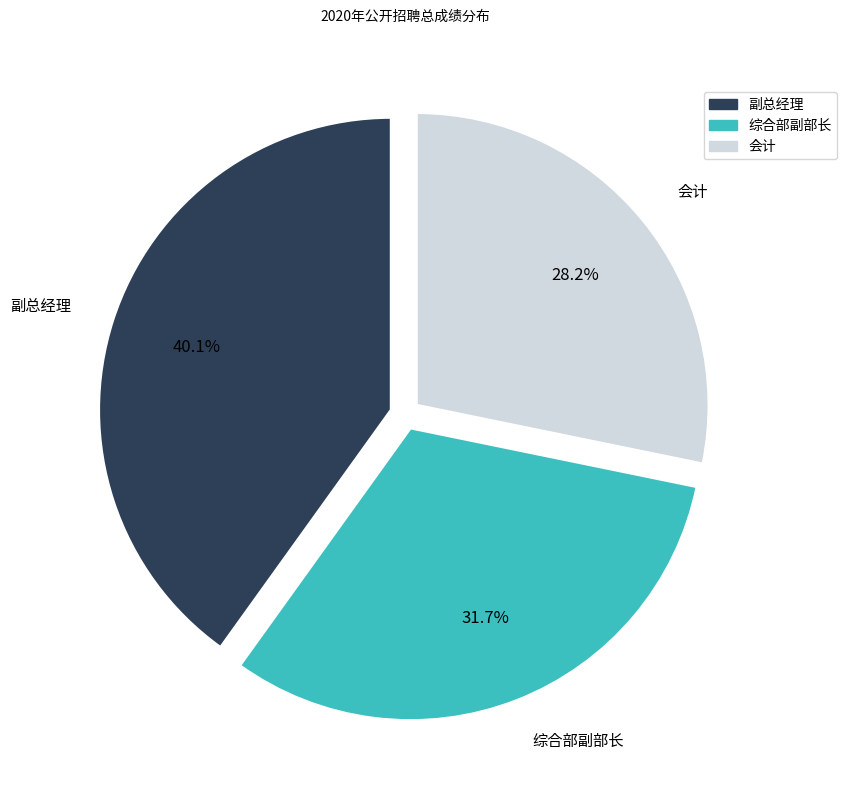

Is 副总经理 the majority of the pie?

No